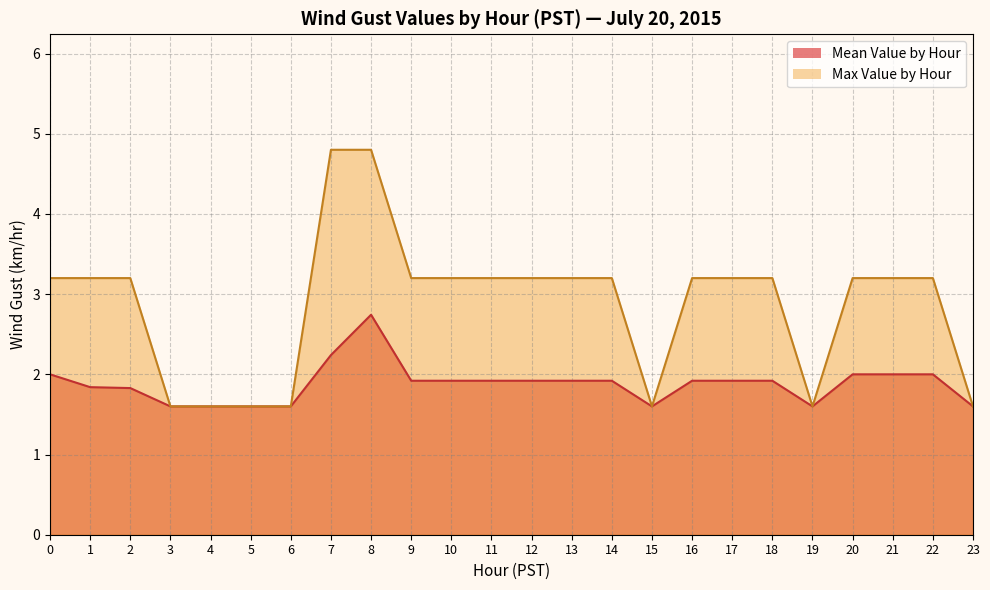

What are all the series names shown in the legend?

Mean Value by Hour, Max Value by Hour